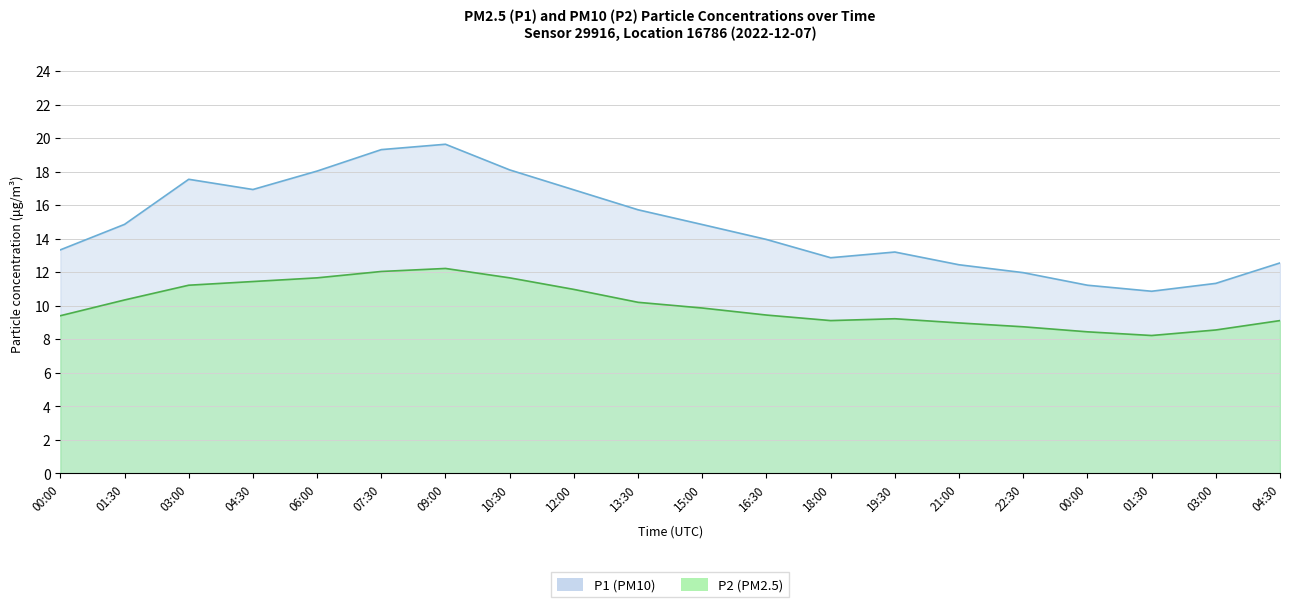

Where is the first local minimum for P1?

04:30